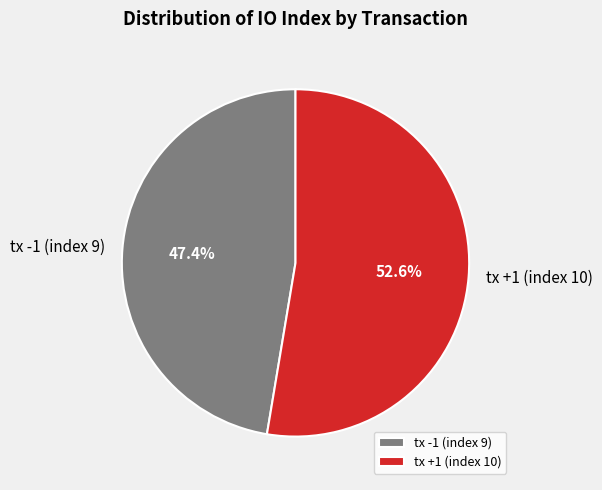

To the nearest percent, what is the difference between the largest and smallest slice percentages?

5%